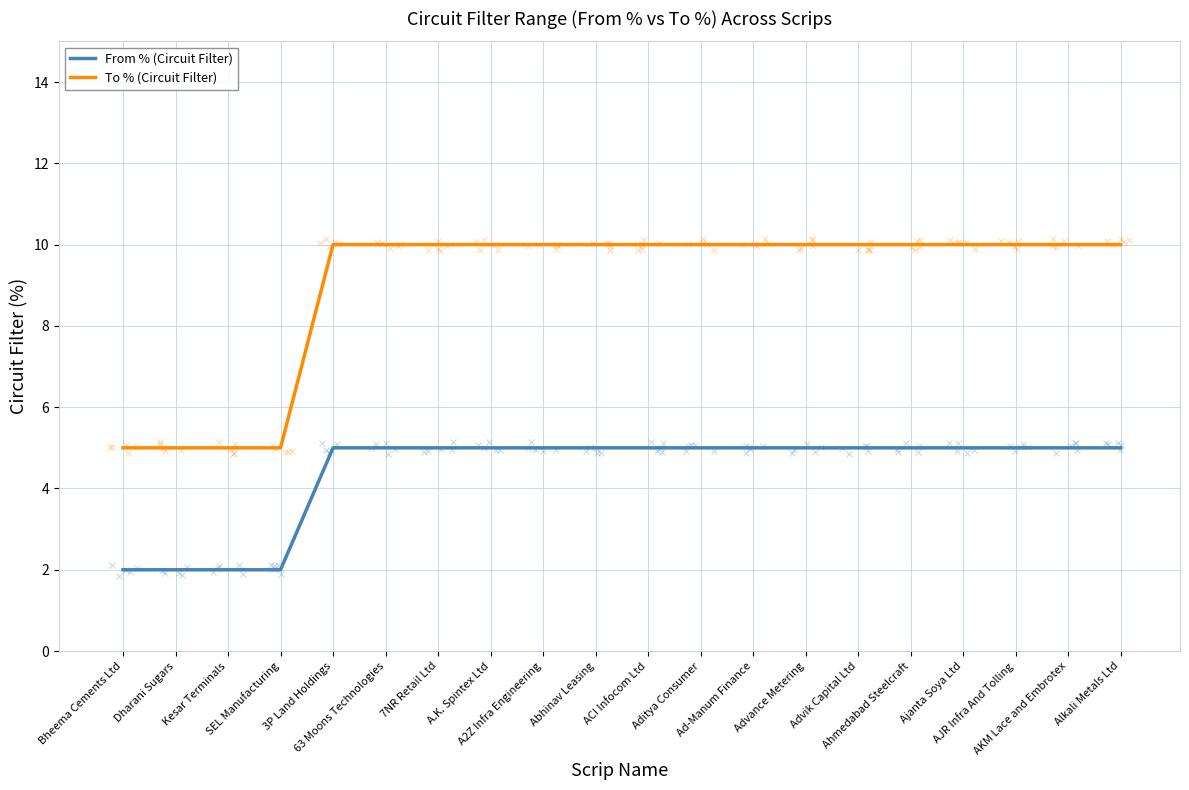

Reading left to right, transcribe all the data shown in this chart.

From % (Circuit Filter): Bheema Cements Ltd=2	Dharani Sugars=2	Kesar Terminals=2	SEL Manufacturing=2	3P Land Holdings=5	63 Moons Technologies=5	7NR Retail Ltd=5	A.K. Spintex Ltd=5	A2Z Infra Engineering=5	Abhinav Leasing=5	ACI Infocom Ltd=5	Aditya Consumer=5	Ad-Manum Finance=5	Advance Metering=5	Advik Capital Ltd=5	Ahmedabad Steelcraft=5	Ajanta Soya Ltd=5	AJR Infra And Tolling=5	AKM Lace and Embrotex=5	Alkali Metals Ltd=5
To % (Circuit Filter): Bheema Cements Ltd=5	Dharani Sugars=5	Kesar Terminals=5	SEL Manufacturing=5	3P Land Holdings=10	63 Moons Technologies=10	7NR Retail Ltd=10	A.K. Spintex Ltd=10	A2Z Infra Engineering=10	Abhinav Leasing=10	ACI Infocom Ltd=10	Aditya Consumer=10	Ad-Manum Finance=10	Advance Metering=10	Advik Capital Ltd=10	Ahmedabad Steelcraft=10	Ajanta Soya Ltd=10	AJR Infra And Tolling=10	AKM Lace and Embrotex=10	Alkali Metals Ltd=10